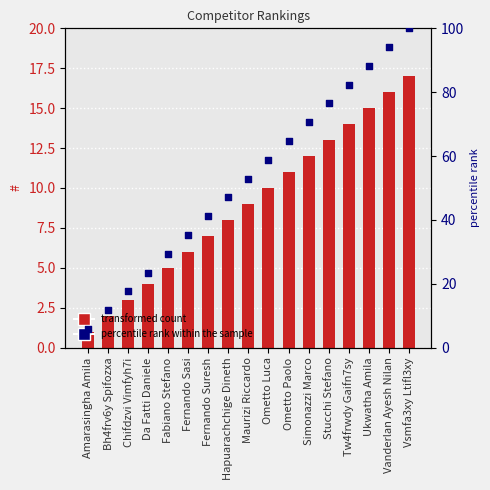

Which series has the largest Y range (max minus min)?

percentile rank within the sample